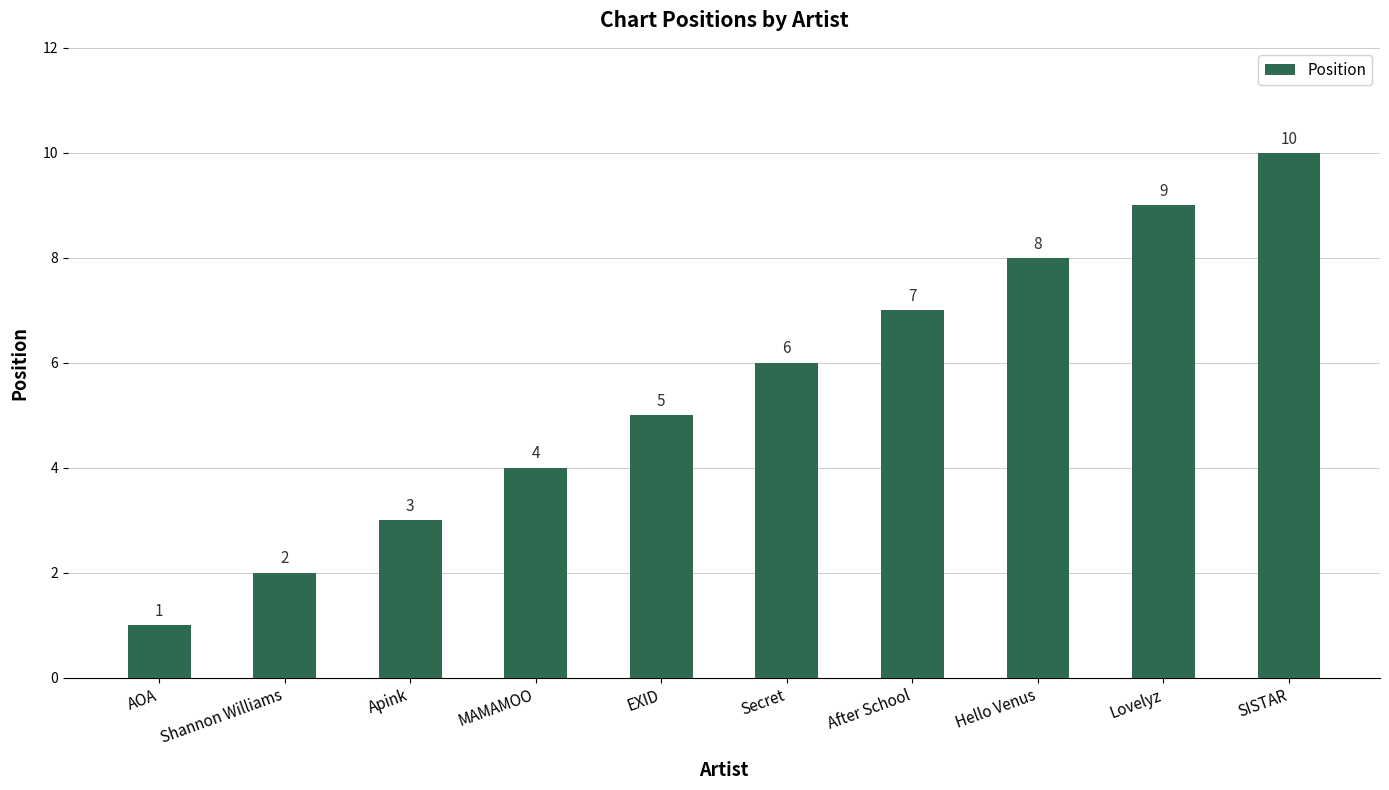

Which label corresponds to the smallest value in the chart?

AOA